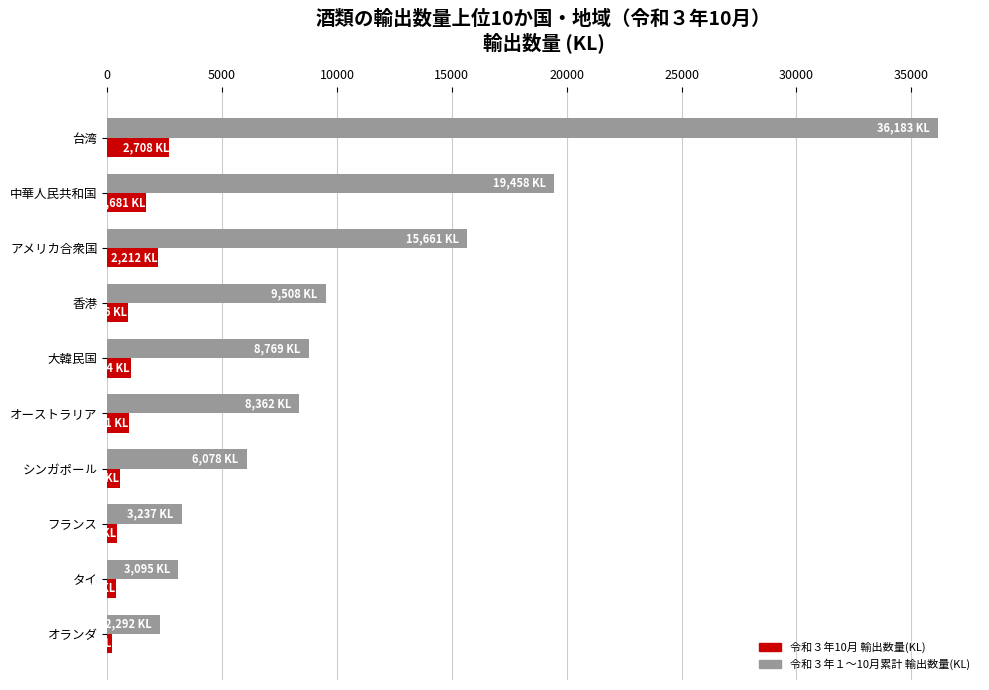

What is the maximum value for 令和３年１～10月累計 輸出数量(KL)?

36182.7